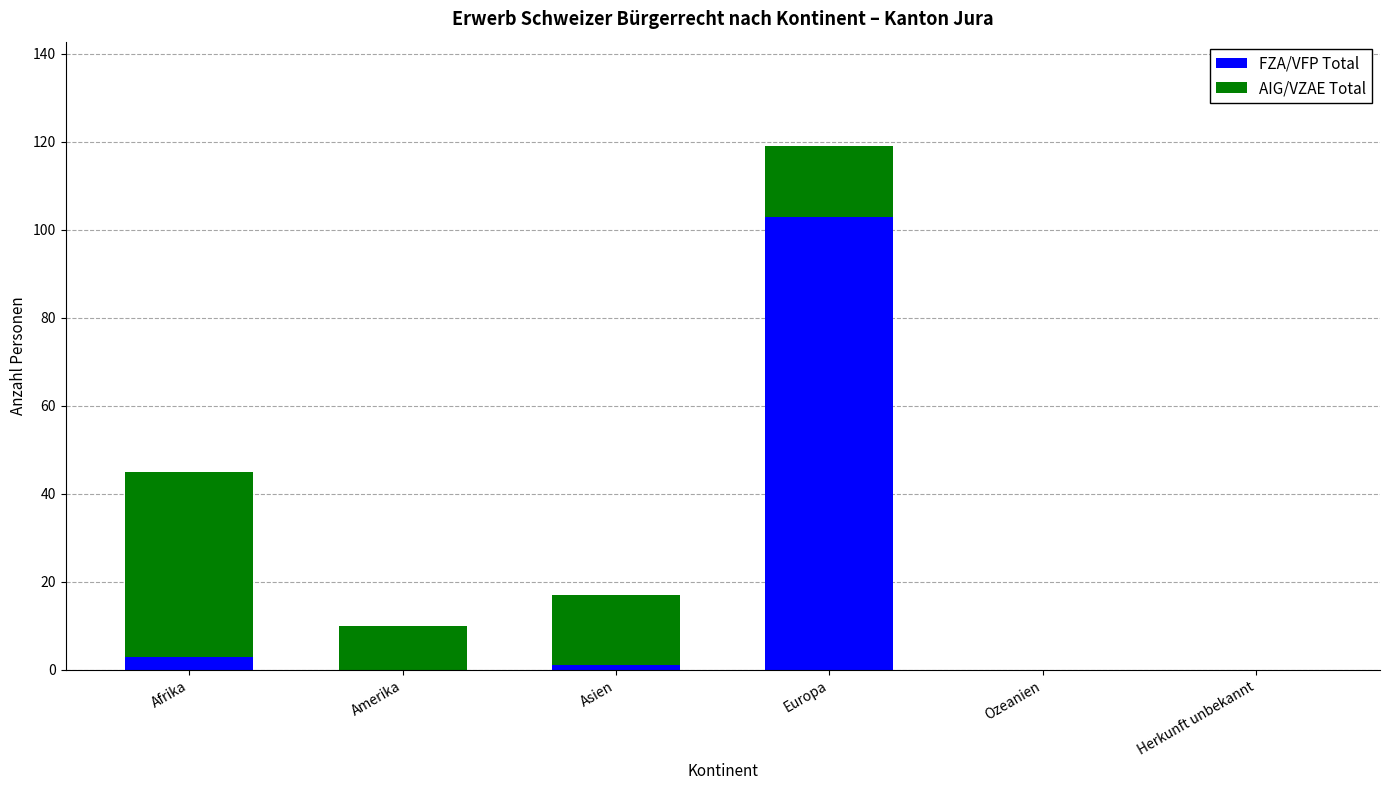

Is it true that FZA/VFP Total equals 0 at Ozeanien?

True